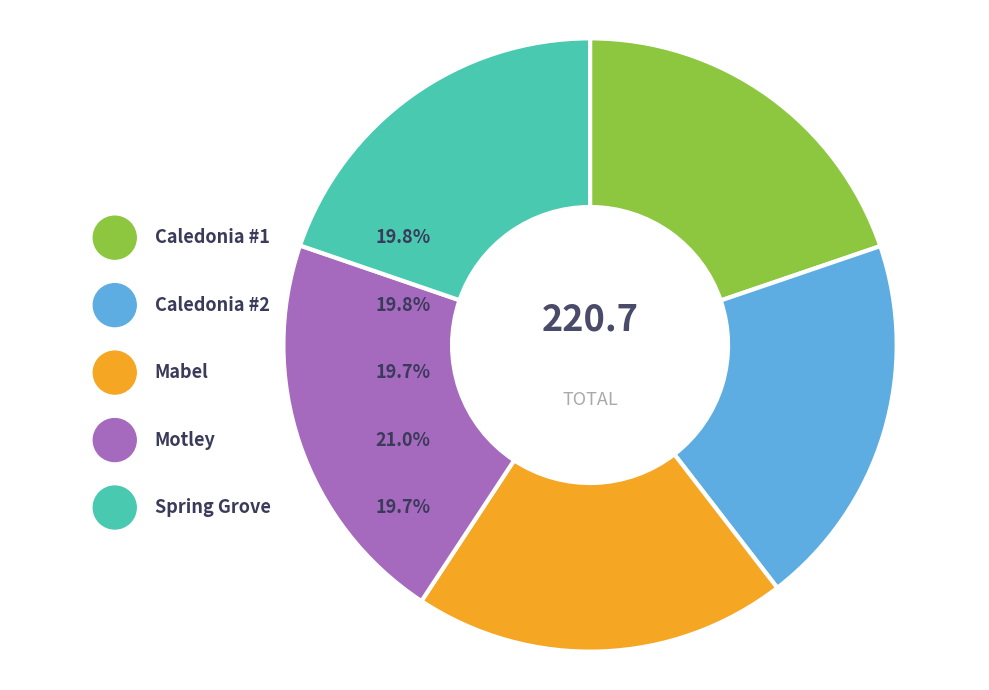

To the nearest percent, what is the average slice percentage?

20%